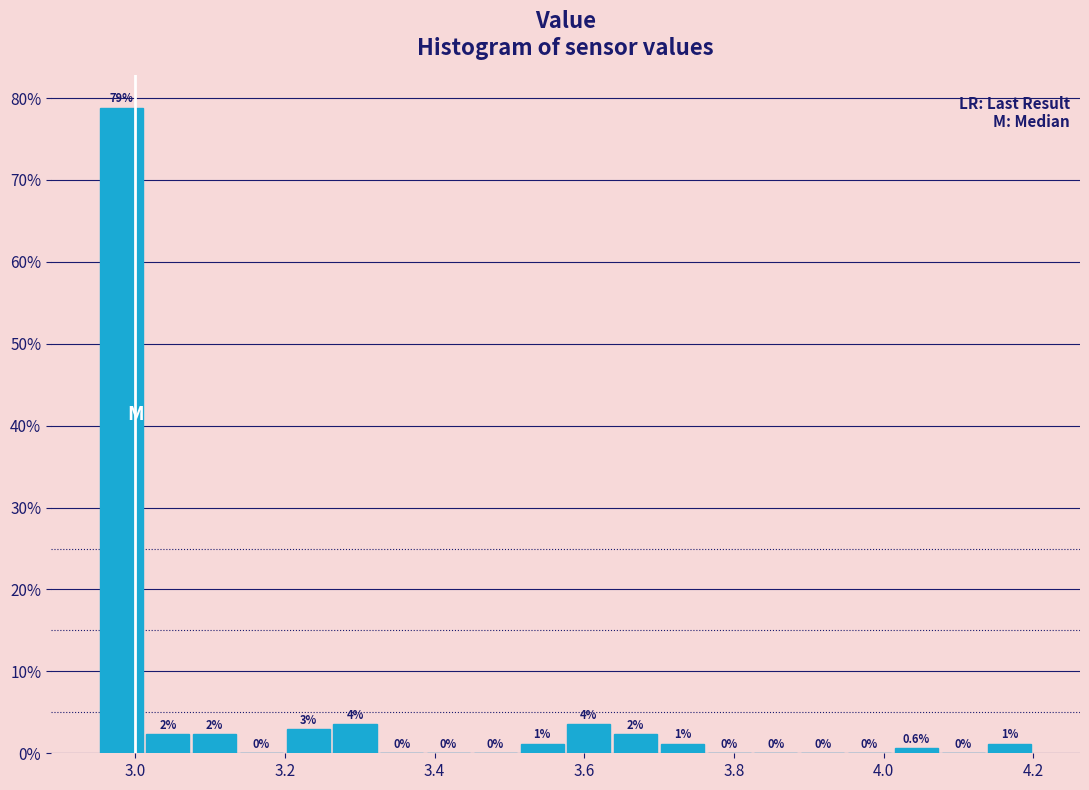

Around what value on the x-axis is the tallest bar? Give the approximate position of its centre, as read against the axis.

2.98